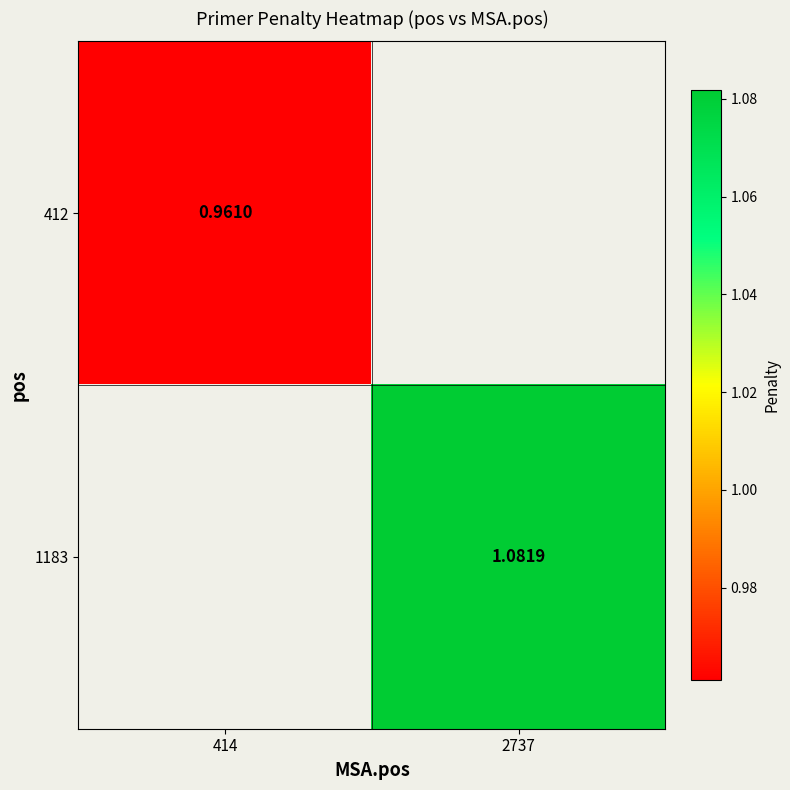

List the series in order of their overall mean, lowest first.

412, 1183